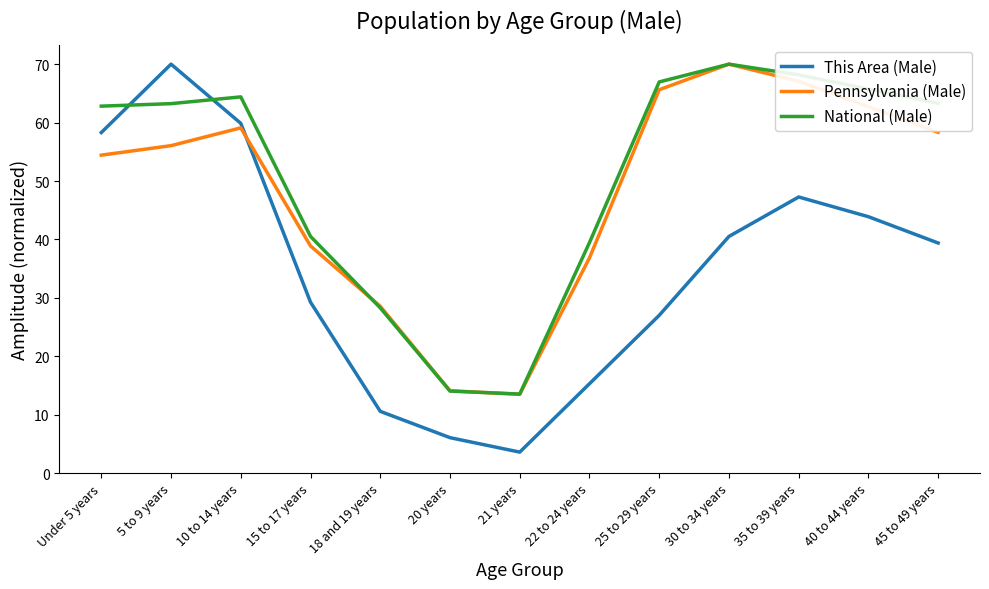

The National (Male) series shows 63.2 at 5 to 9 years. True or false?

True